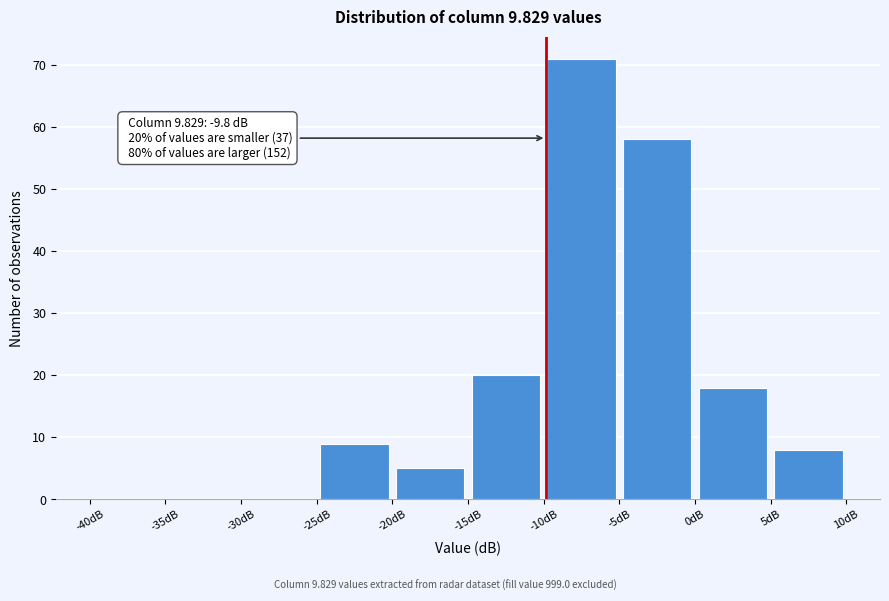

Over which range of the x-axis is the bar tallest?

-10 to -5